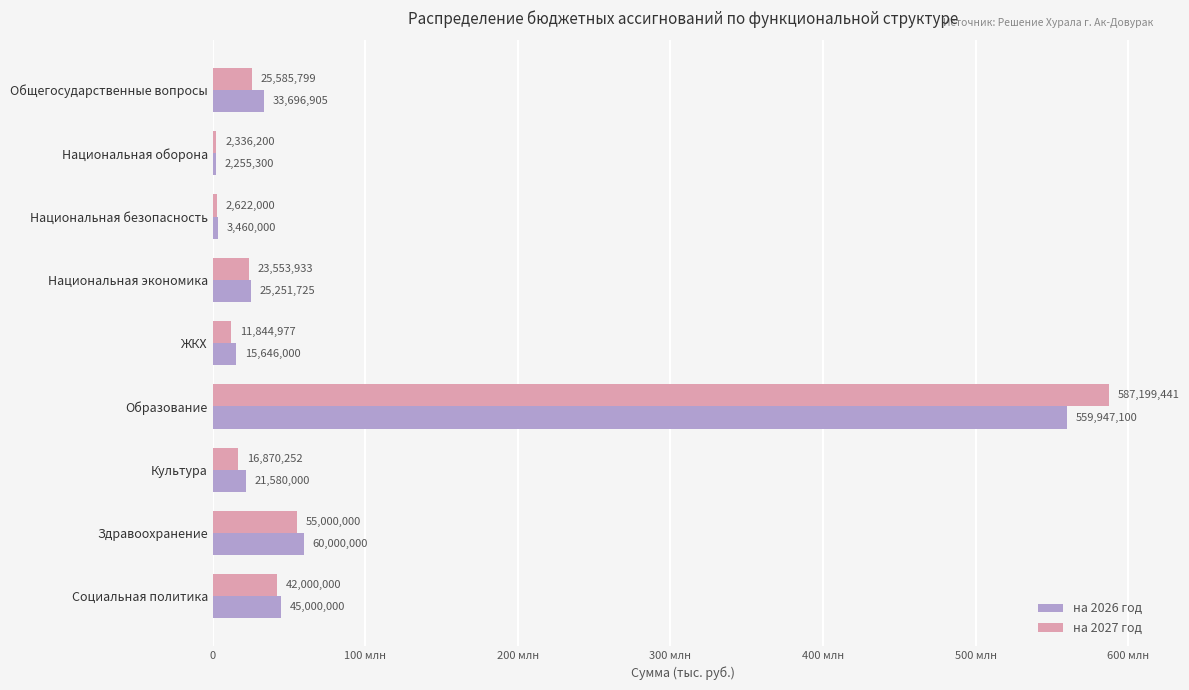

What is the lowest value of the на 2027 год series?

2336200